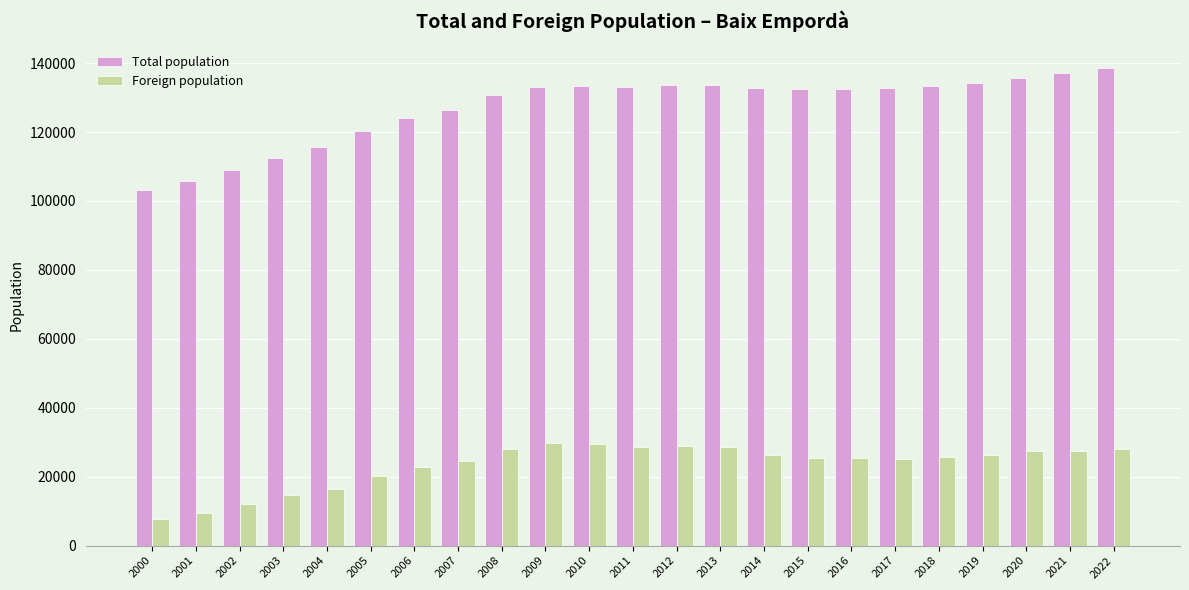

The Foreign population series shows 25318 at 2003. True or false?

False